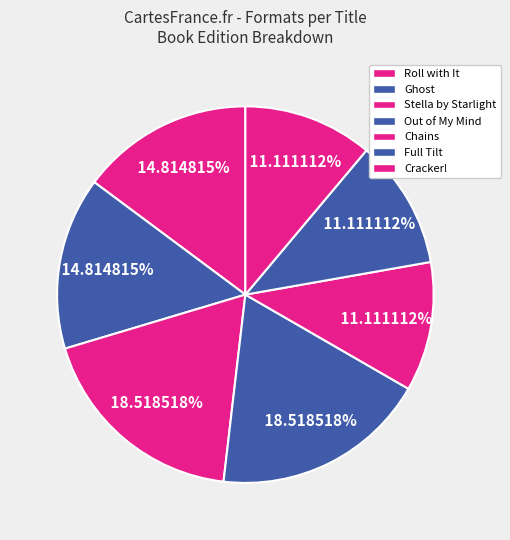

Which category has the smallest portion of the pie?

Chains